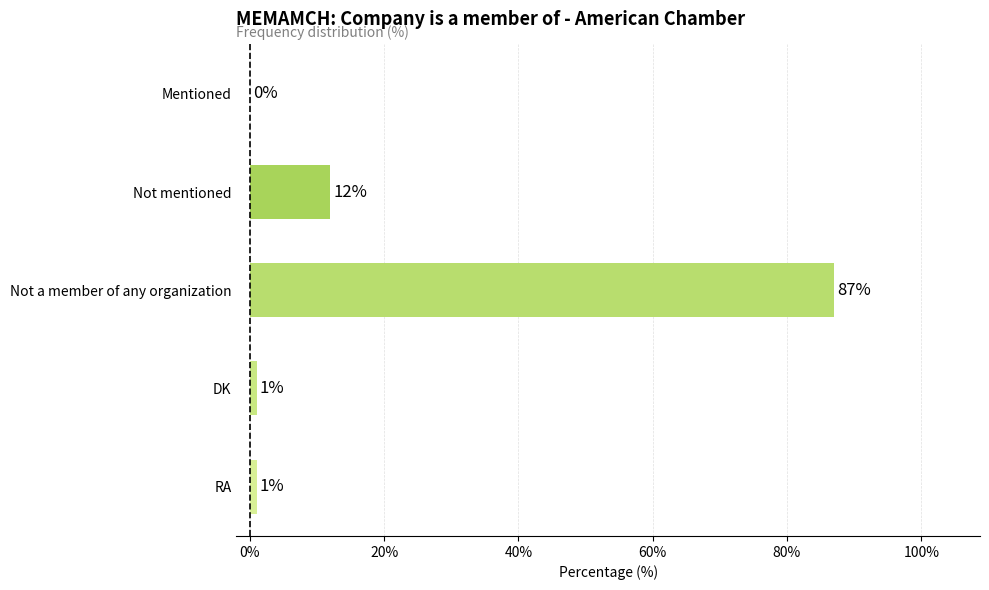

What is the change in value from Not mentioned to Not a member of any organization?

+75